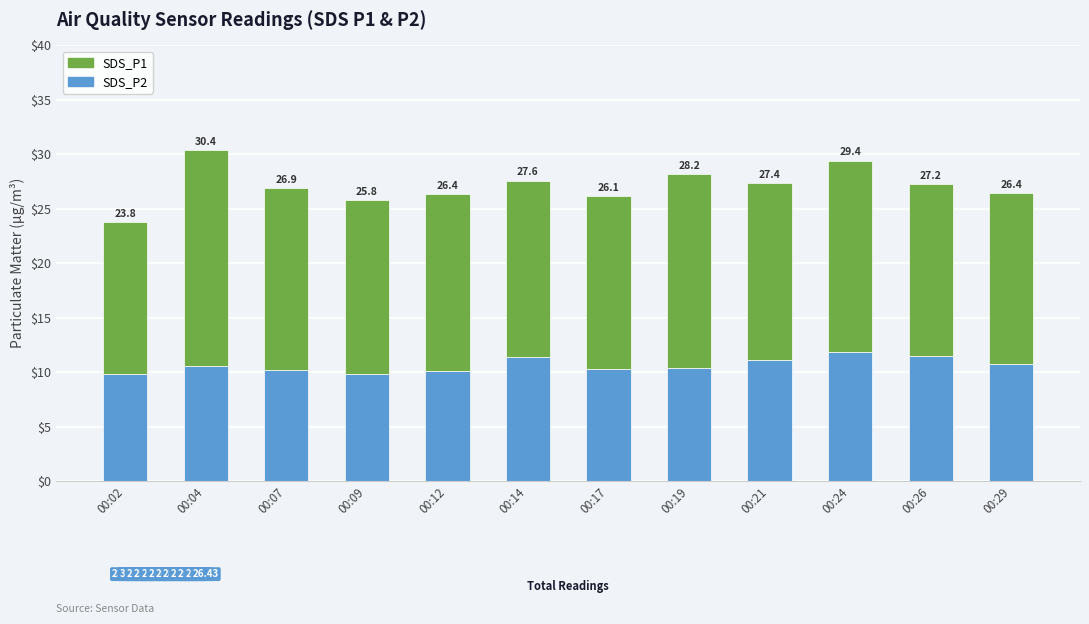

Read the SDS_P2 value at 00:21.

11.2